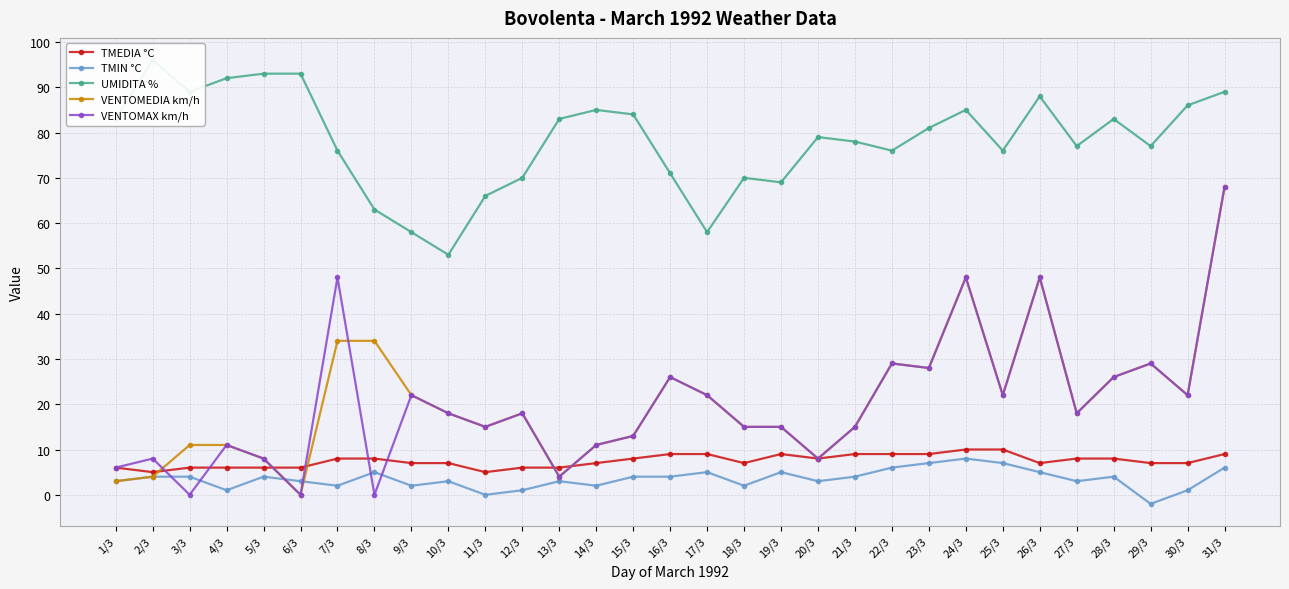

The value of VENTOMAX km/h at 27/3 is 18. True or false?

True